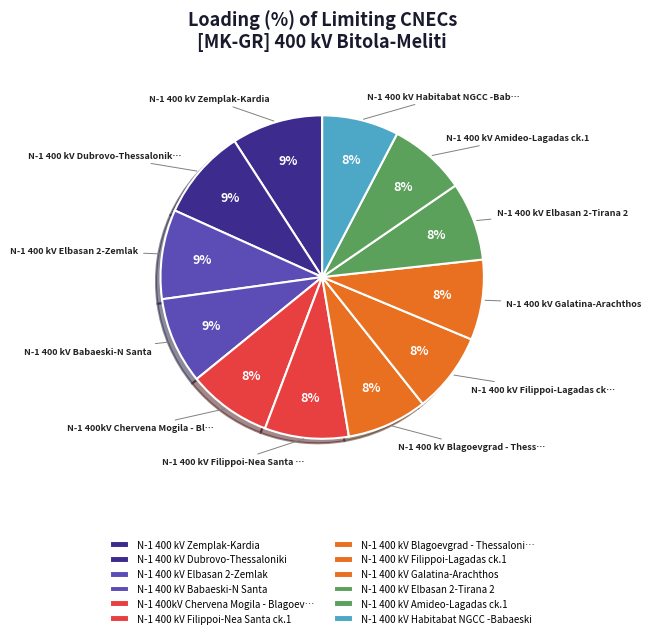

To the nearest percent, what portion does N-1 400 kV Filippoi-Lagadas ck.1 represent?

8%